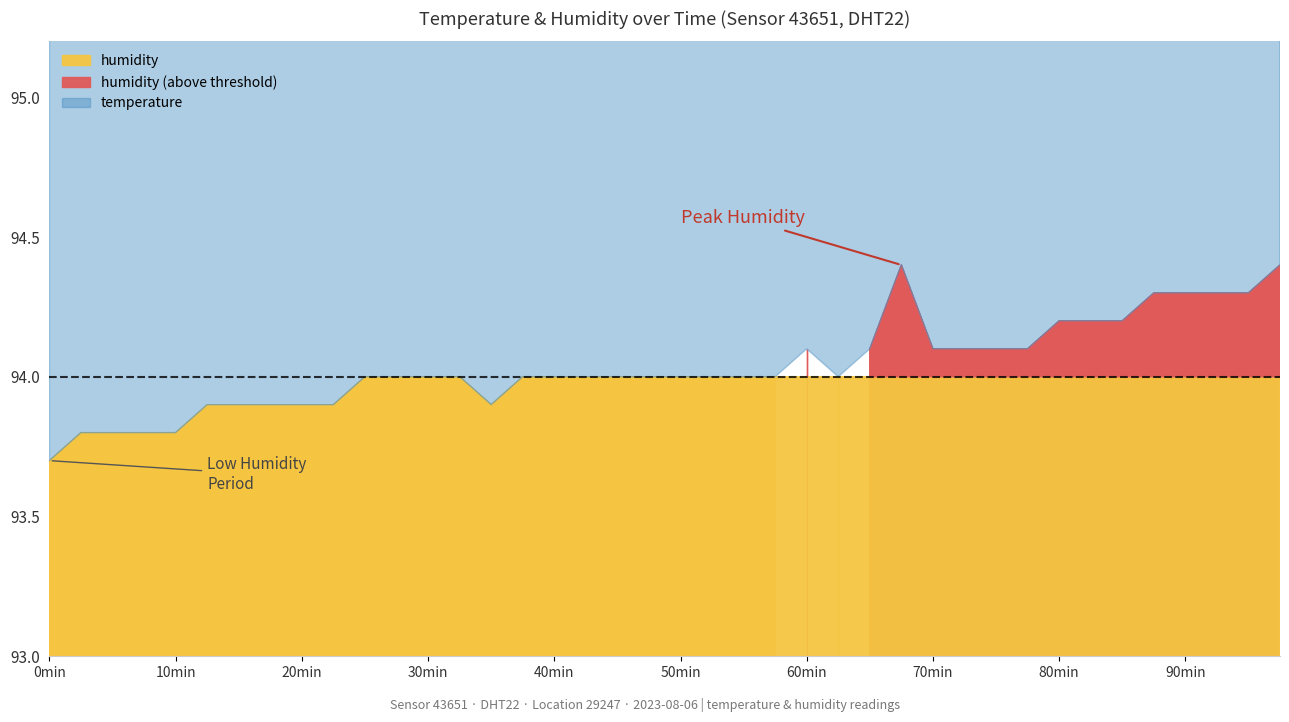

True or false: humidity has a value of 149.9 at 00:00.

False